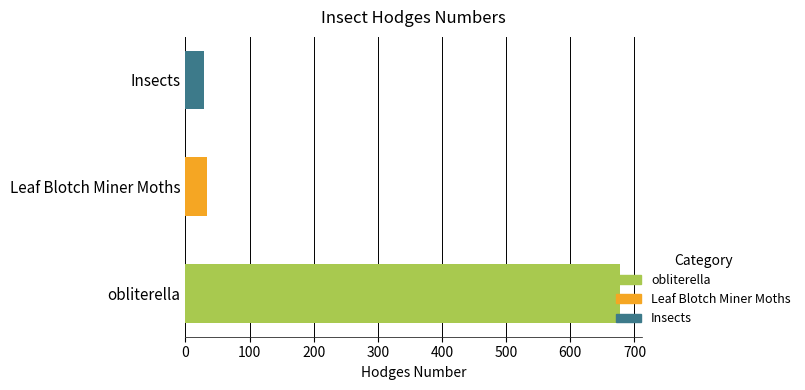

What is the sum of all values?

740.2